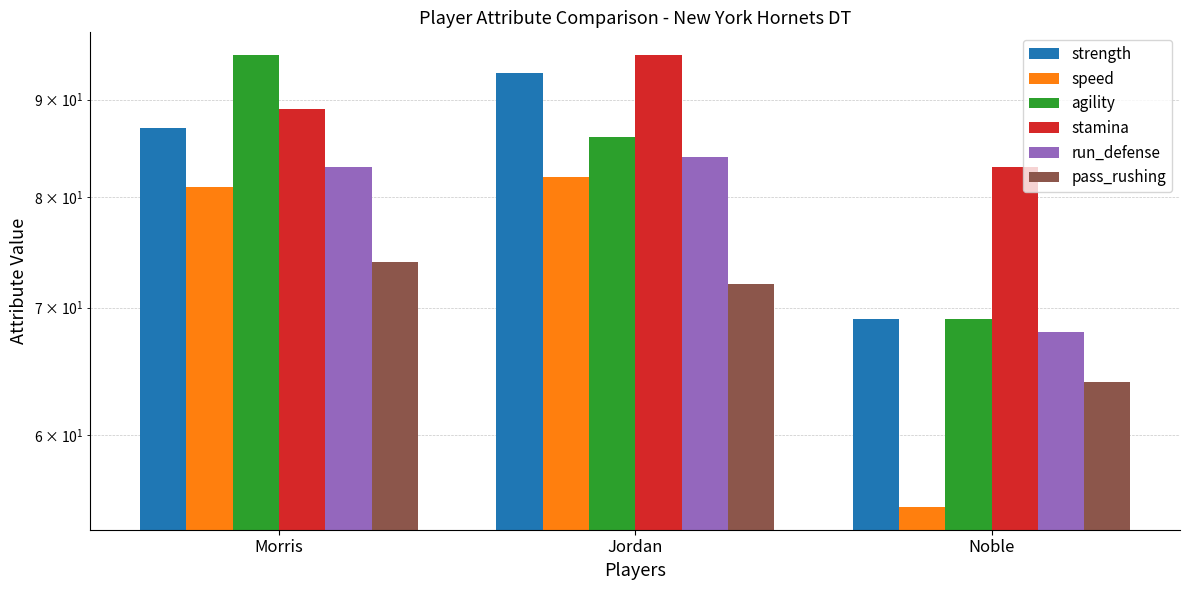

What is the difference between the second highest and minimum values in the agility series?

17